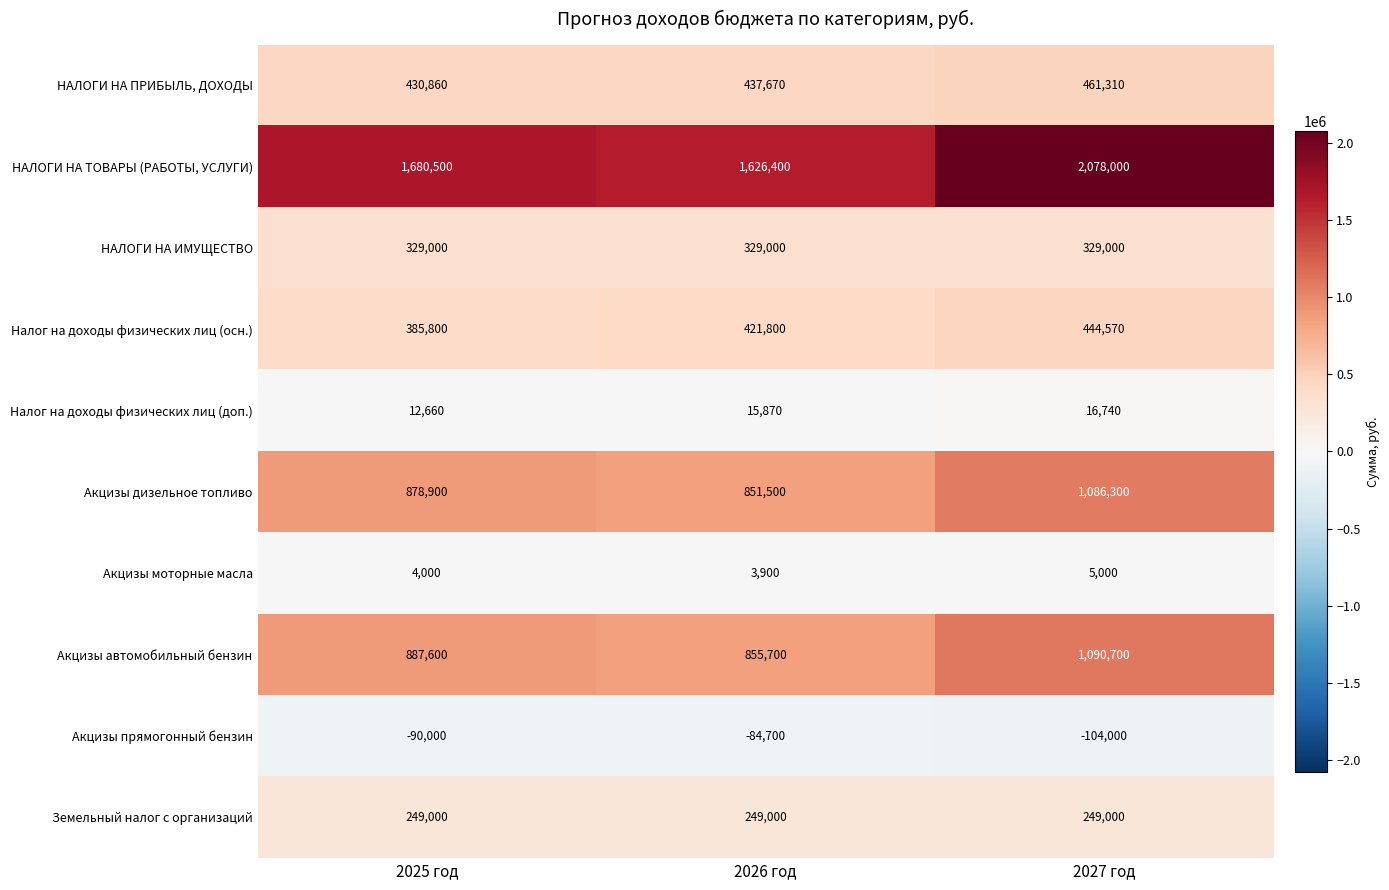

At how many categories does at least one series exceed 574059?

3